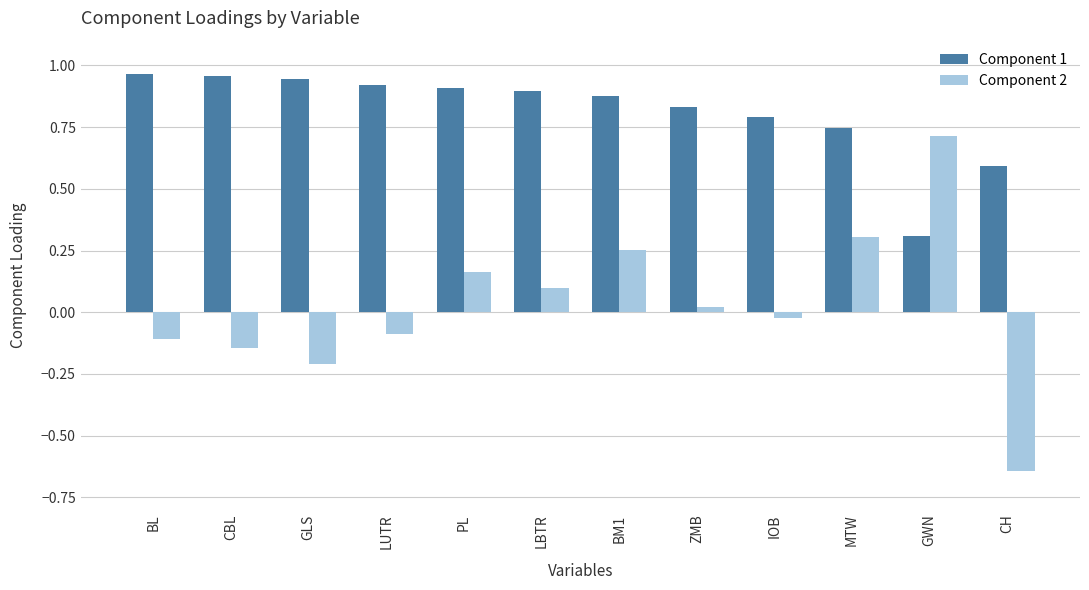

Rank the series by their average value, from lowest to highest.

Component 2, Component 1